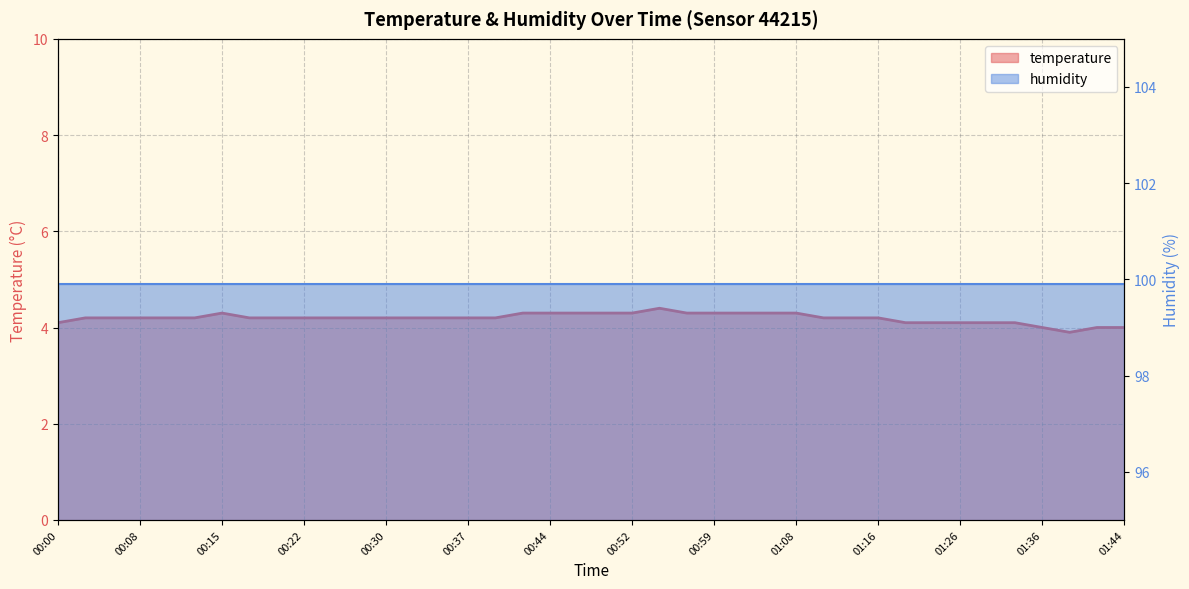

Reading left to right, list all the values displayed in this chart.

4.1	4.2	4.2	4.2	4.2	4.2	4.3	4.2	4.2	4.2	4.2	4.2	4.2	4.2	4.2	4.2	4.2	4.3	4.3	4.3	4.3	4.3	4.4	4.3	4.3	4.3	4.3	4.3	4.2	4.2	4.2	4.1	4.1	4.1	4.1	4.1	4.0	3.9	4.0	4.0